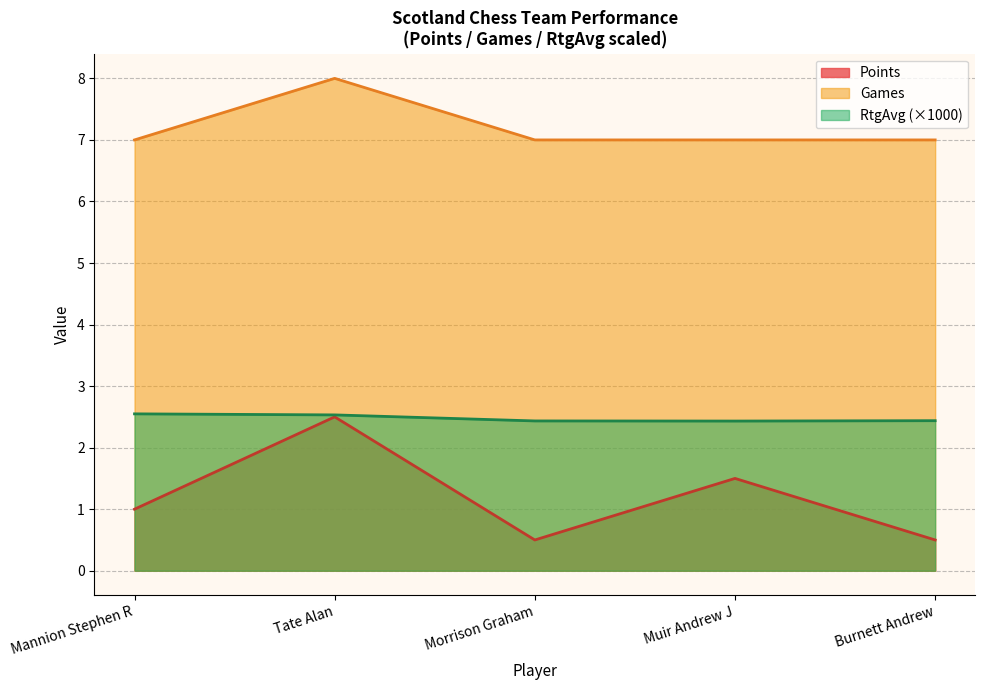

What is the value of the Points point at the 2nd from the left?

2.5